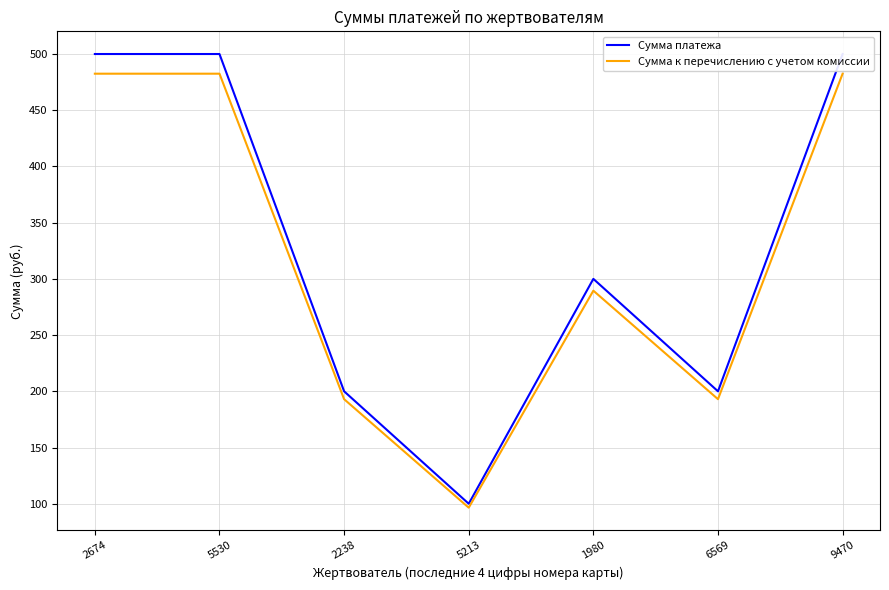

Which series has the largest total across all categories?

Сумма платежа